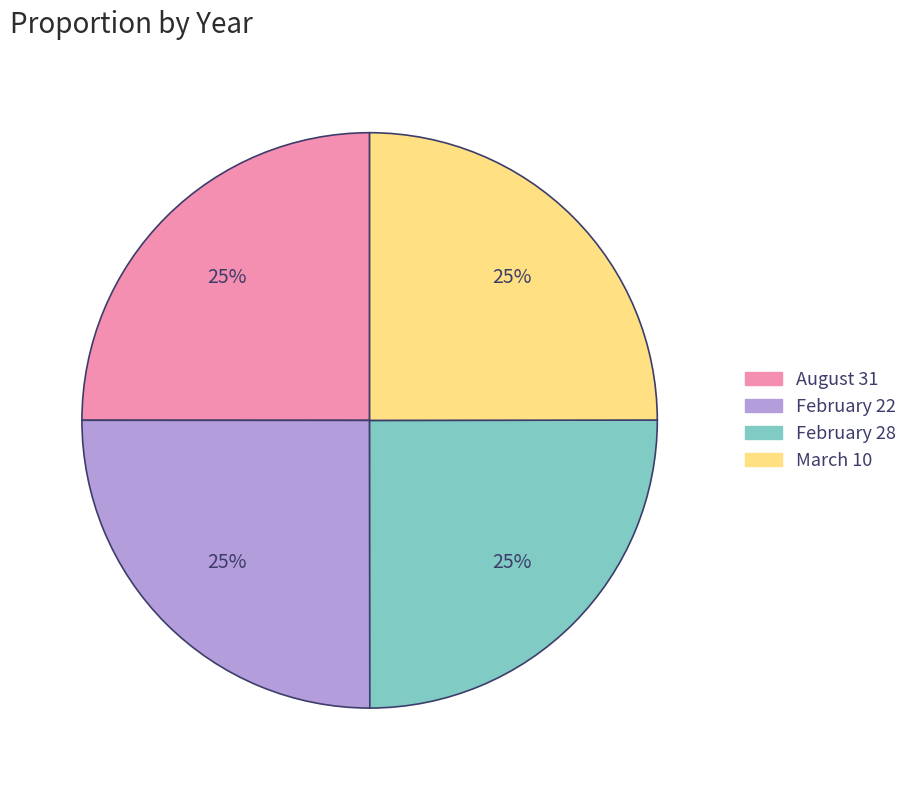

To the nearest percent, what is the average slice percentage?

25%